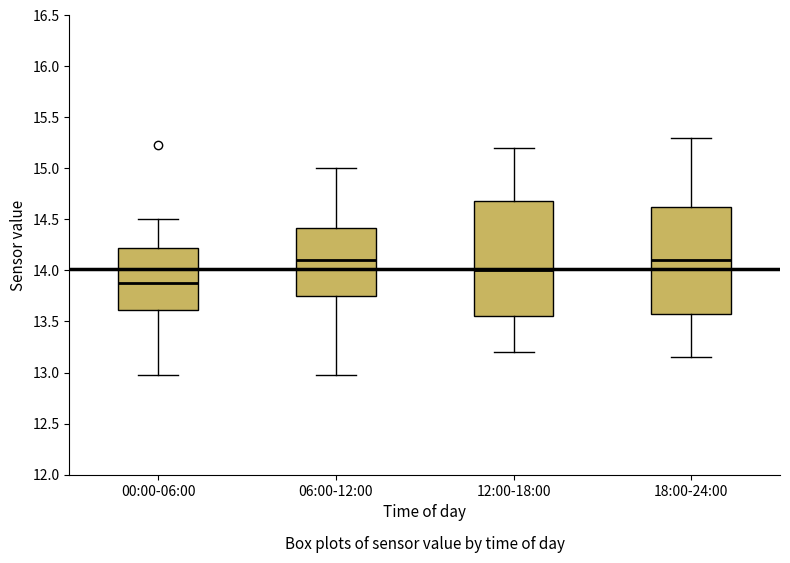

Which box has the lowest median line?

00:00-06:00